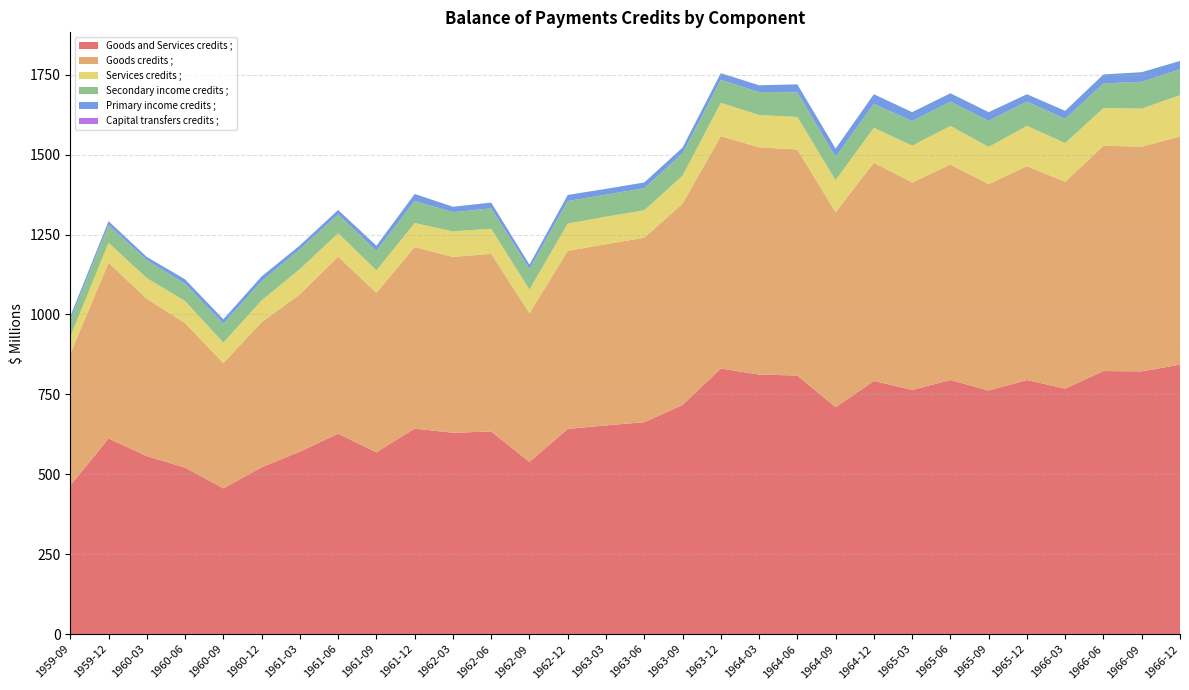

Reading left to right, extract all data points from this chart.

Goods and Services credits ;: 465	612	557	521	456	522	571	627	569	643	630	634	539	642	653	663	717	831	812	809	710	792	764	795	762	795	768	823	822	843
Goods credits ;: 412	550	492	452	392	454	492	554	499	568	550	556	465	557	567	577	630	727	711	707	610	683	649	674	646	669	647	705	703	714
Services credits ;: 53	62	65	69	64	68	79	73	70	75	80	78	74	85	86	86	87	104	101	102	100	109	115	121	116	126	121	118	119	129
Secondary income credits ;: 53	56	56	54	59	60	62	59	61	69	60	64	64	71	69	69	70	72	72	77	73	75	77	76	82	76	76	77	84	81
Primary income credits ;: 11	12	10	14	14	15	12	14	16	22	17	18	14	19	18	18	18	21	21	25	26	30	28	26	27	23	25	28	30	26
Capital transfers credits ;: 0	0	0	0	0	0	0	0	0	0	0	0	0	0	0	0	0	0	0	0	0	0	0	0	0	0	0	0	0	0